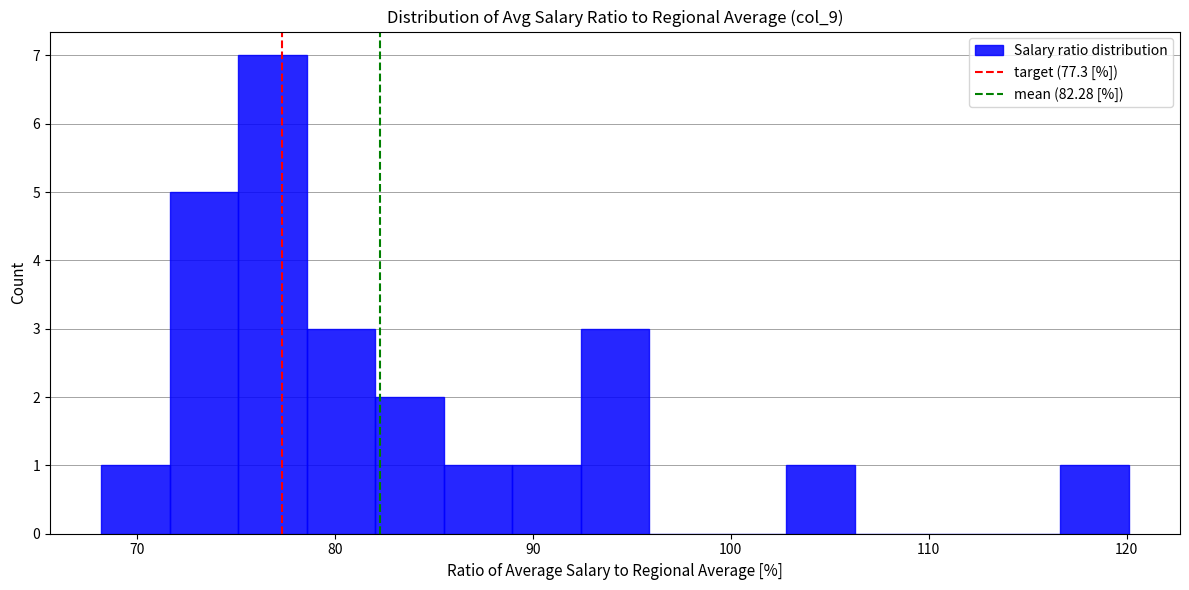

Read against the x-axis, roughly where is the centre of the tallest bar?

77